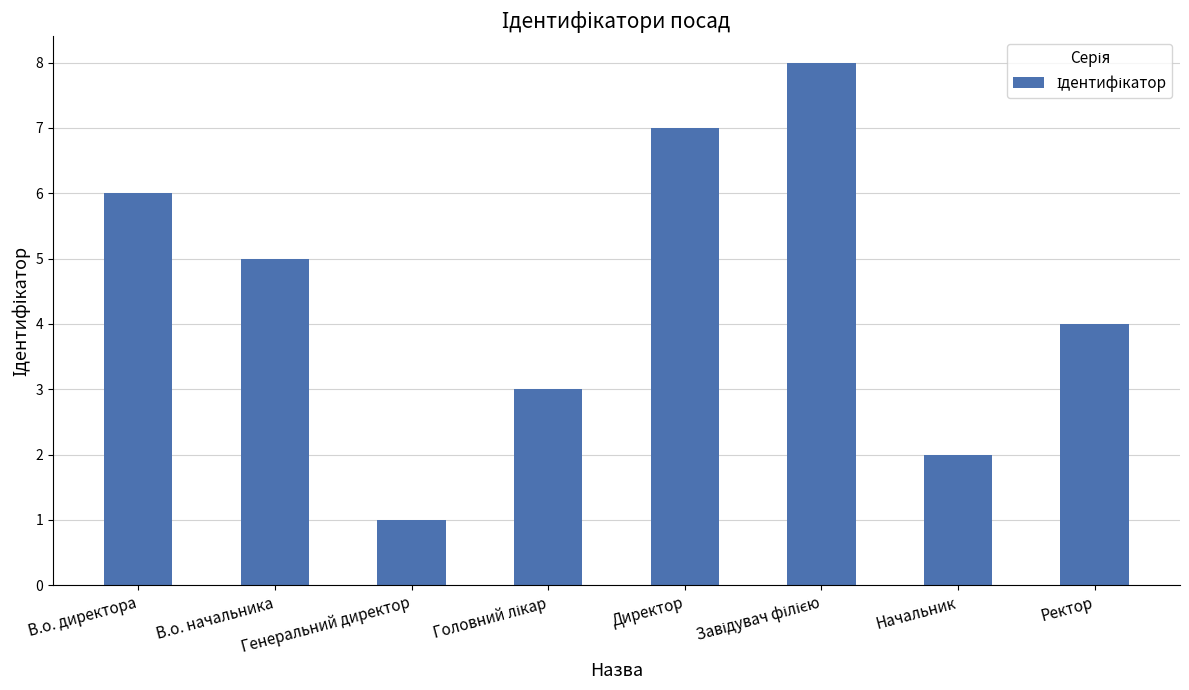

What is the greatest value displayed?

8